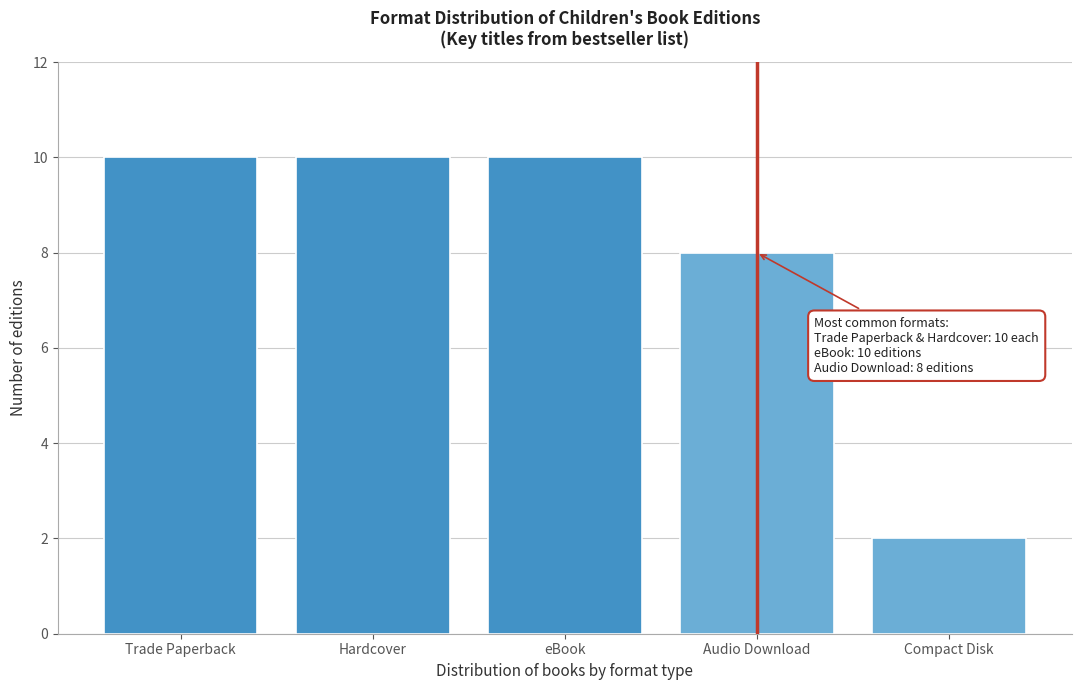

Reading left to right, transcribe all the data shown in this chart.

Trade Paperback=10	Hardcover=10	eBook=10	Audio Download=8	Compact Disk=2